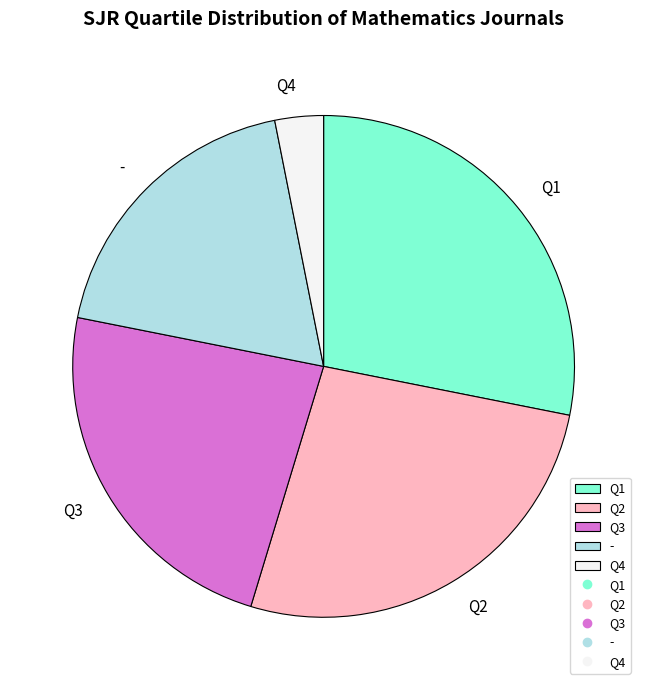

What is the smallest slice in the pie chart?

Q4